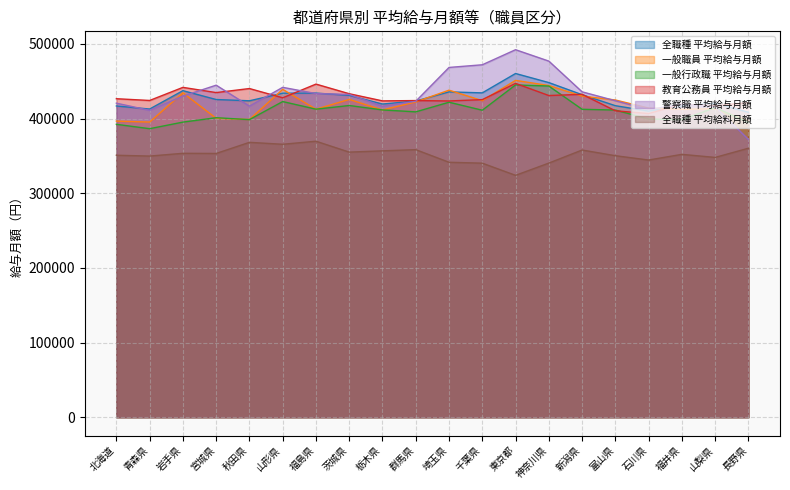

How many intersections are there between 全職種 平均給与月額 and 警察職 平均給与月額?

9